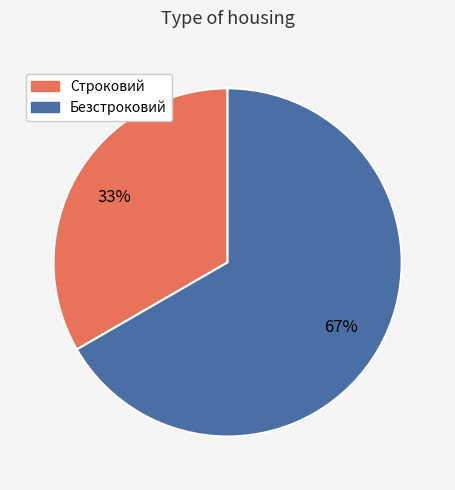

Do Безстроковий and Строковий together represent more than half of the pie?

Yes